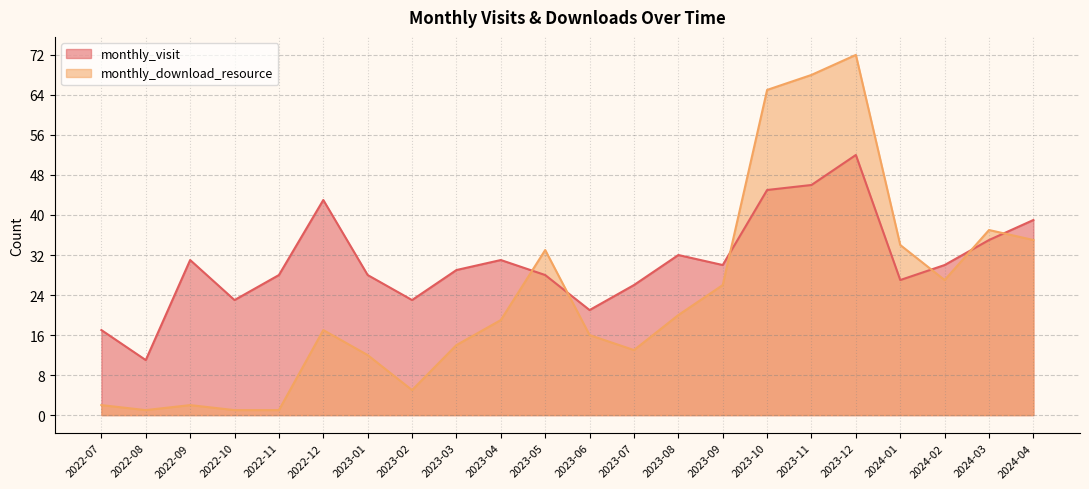

The value of monthly_download_resource at 2023-10 is 65. True or false?

True